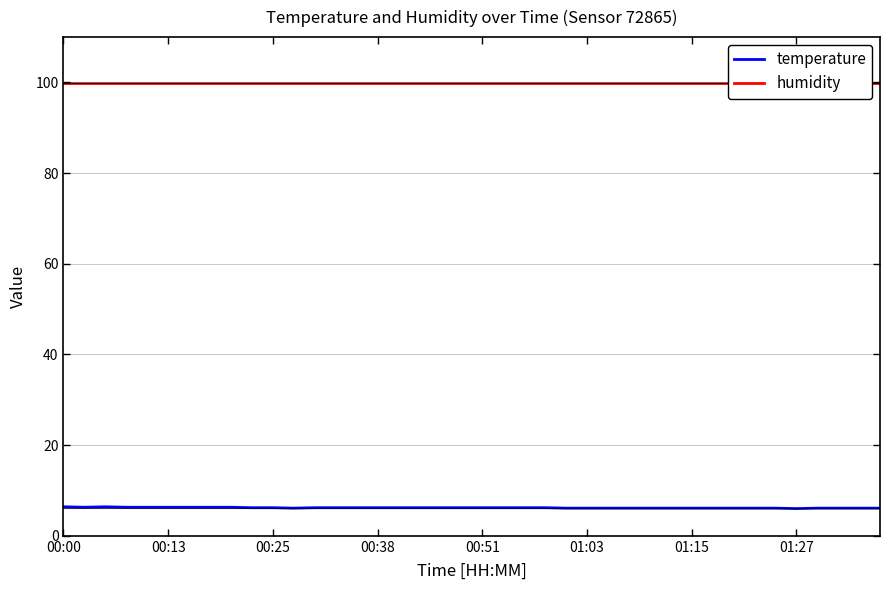

True or false: humidity and temperature cross at least once.

False